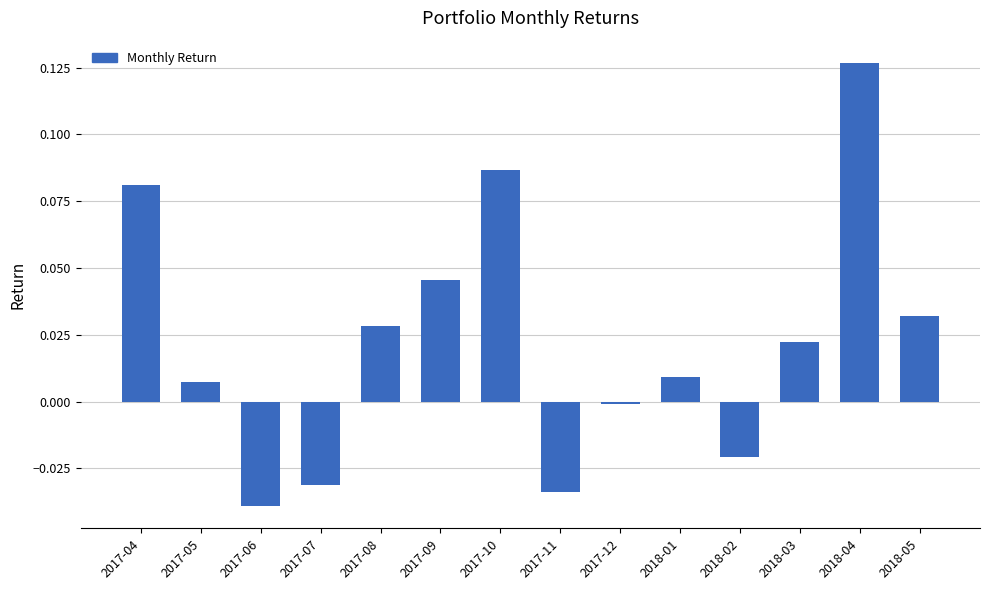

Which category has the lowest value across all series?

2017-06